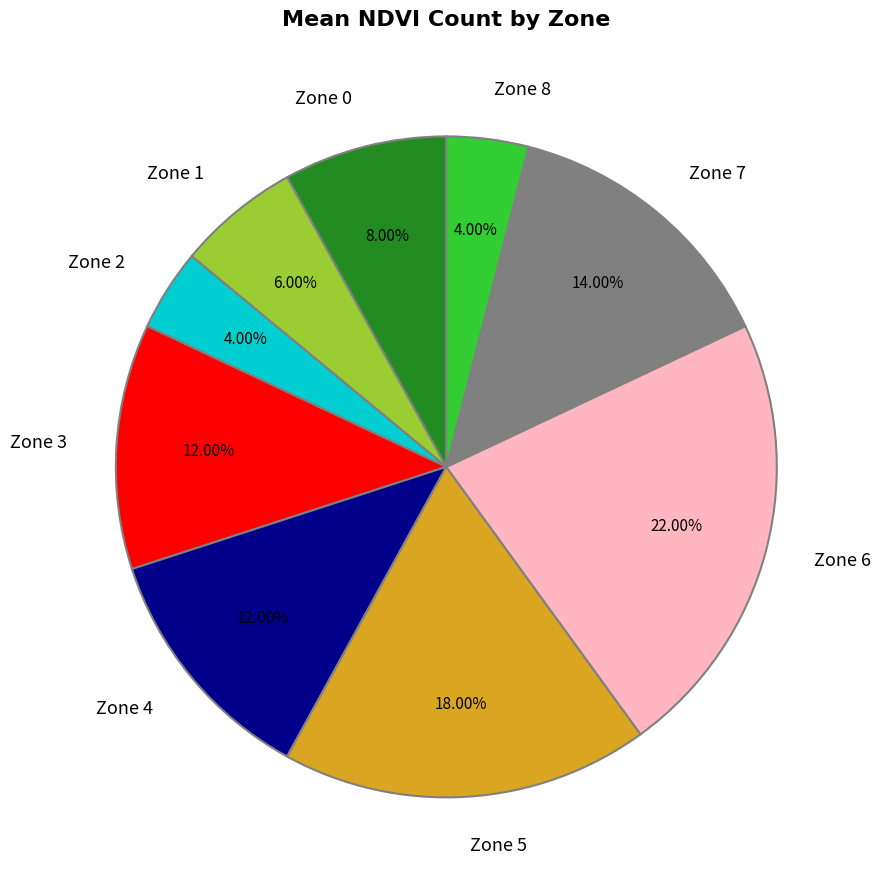

What percentage is the Zone 4 slice, to the nearest percent?

12%